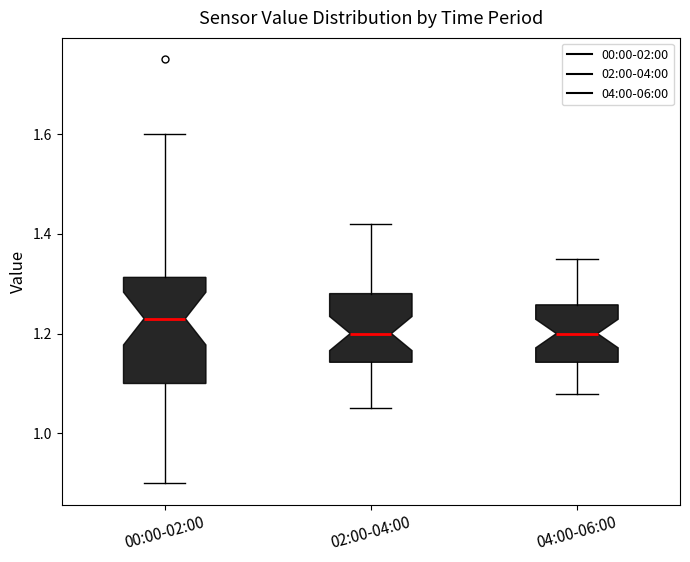

Reading left to right, transcribe this box plot: for each box, give where its median line is, the range the box spans, and where its two whiskers end, as read against the y-axis. The values are not printed on the chart, so give them approximately, as read against the axis.

00:00-02:00: median 1.24, box 1.10 to 1.32, whiskers 0.90 to 1.60
02:00-04:00: median 1.20, box 1.14 to 1.28, whiskers 1.06 to 1.42
04:00-06:00: median 1.20, box 1.14 to 1.26, whiskers 1.08 to 1.36